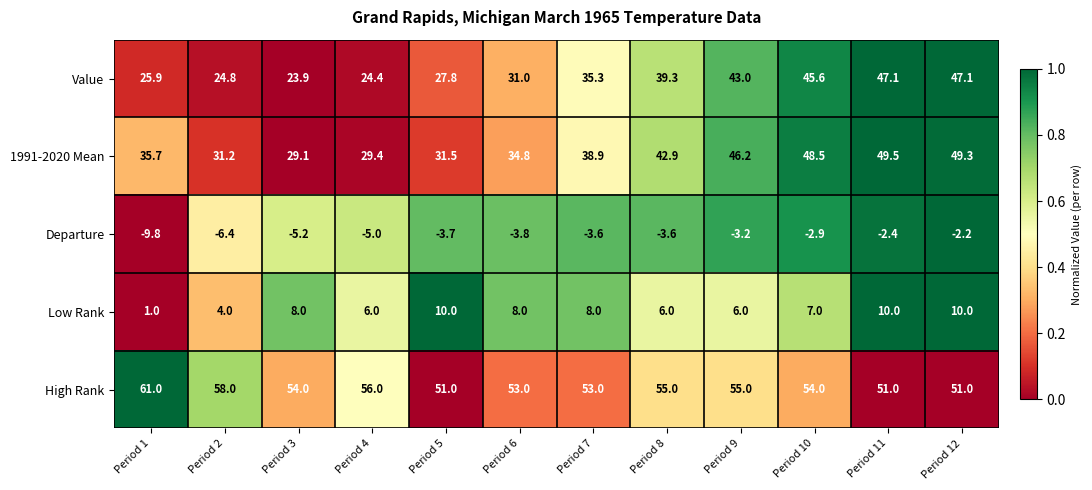

What is the total value across all series at Period 7?

131.6